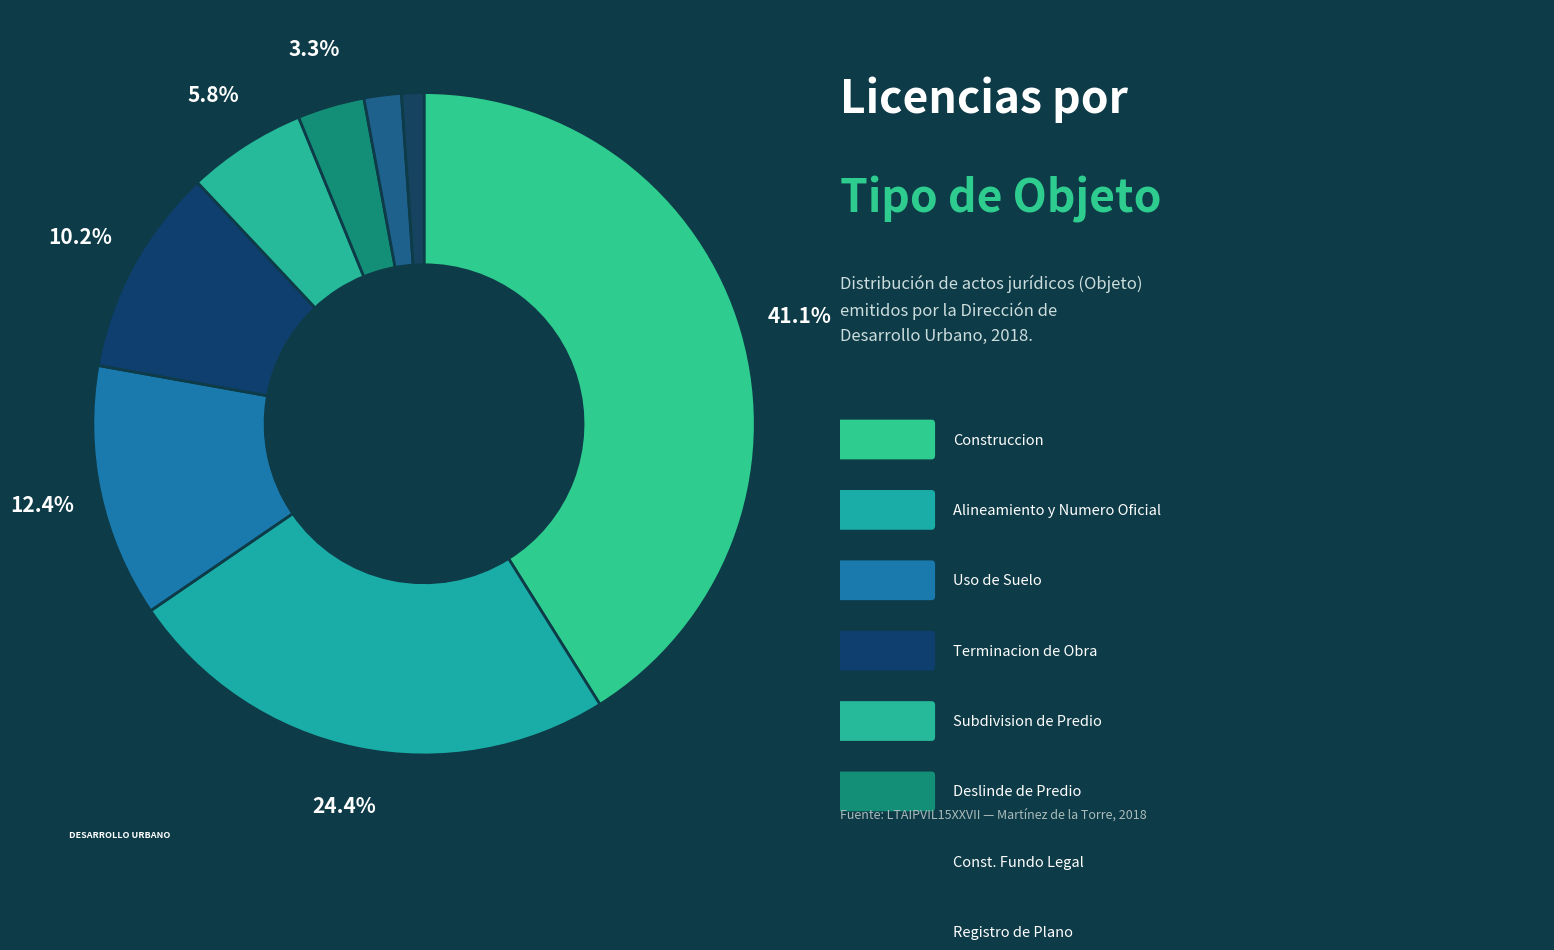

What is the largest slice in the pie chart?

Construccion